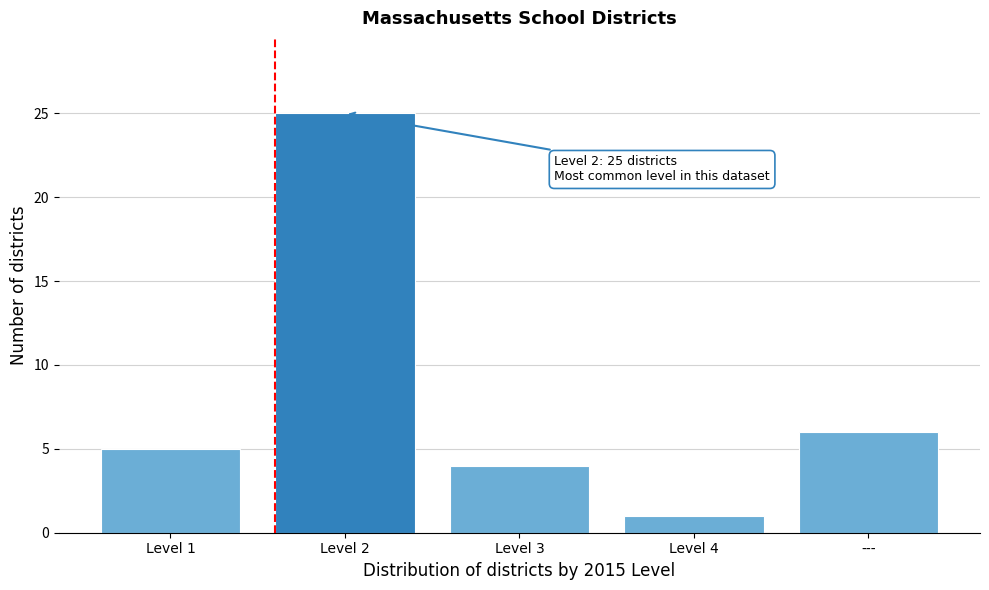

Reading left to right, extract all data points from this chart.

5	25	4	1	6